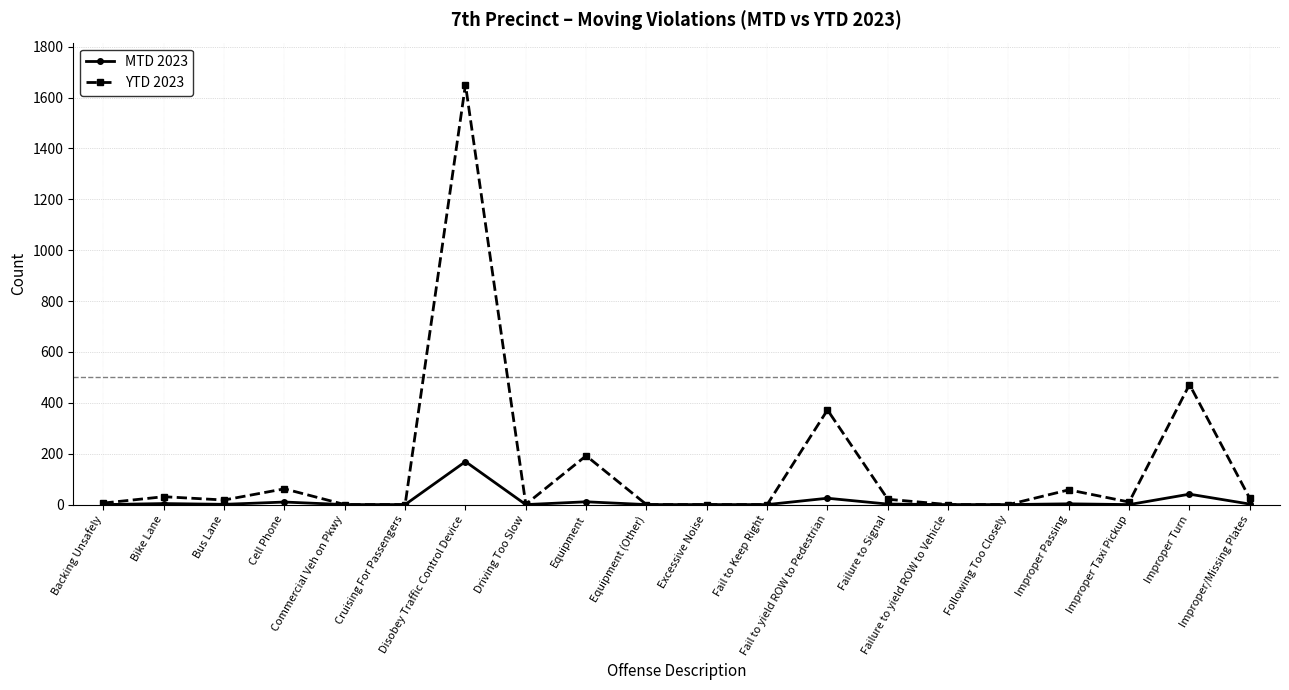

What is the sum of all MTD 2023 values?

268